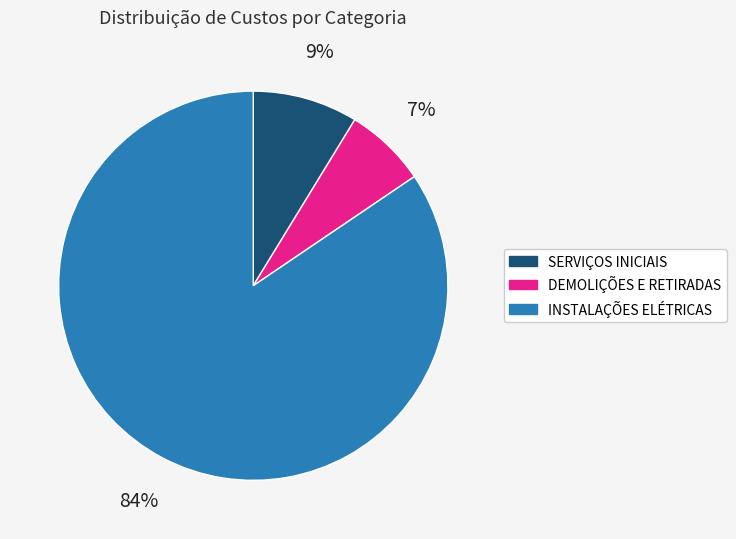

Which slice is the largest?

INSTALAÇÕES ELÉTRICAS